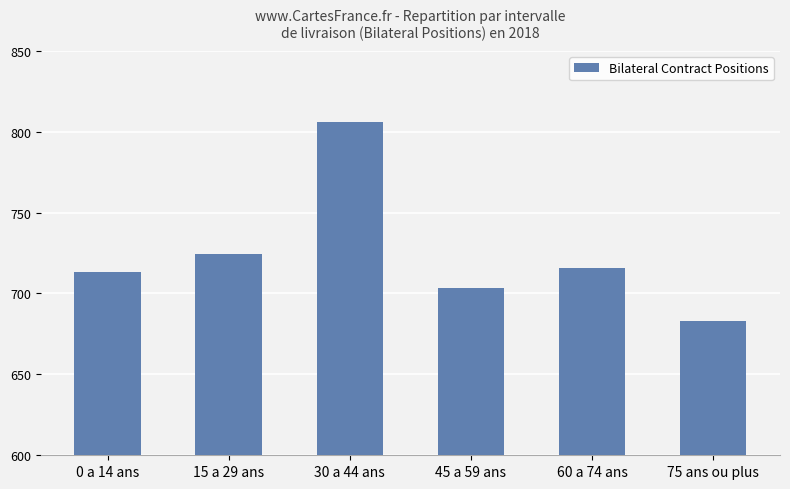

What is the maximum value shown in the chart?

805.7